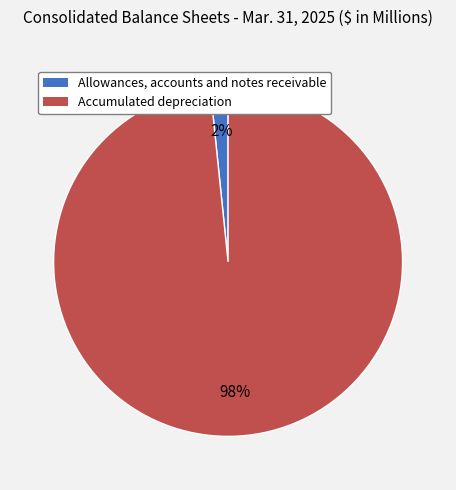

Which category has the smallest portion of the pie?

Allowances, accounts and notes receivable